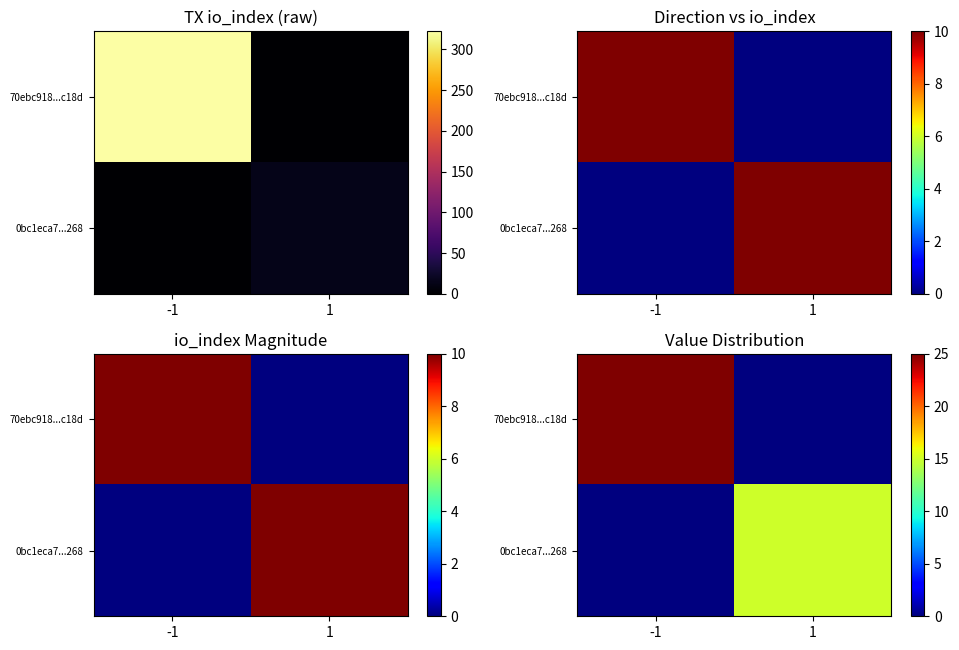

The value of 0bc1eca7...268 at 1 is 15. True or false?

True